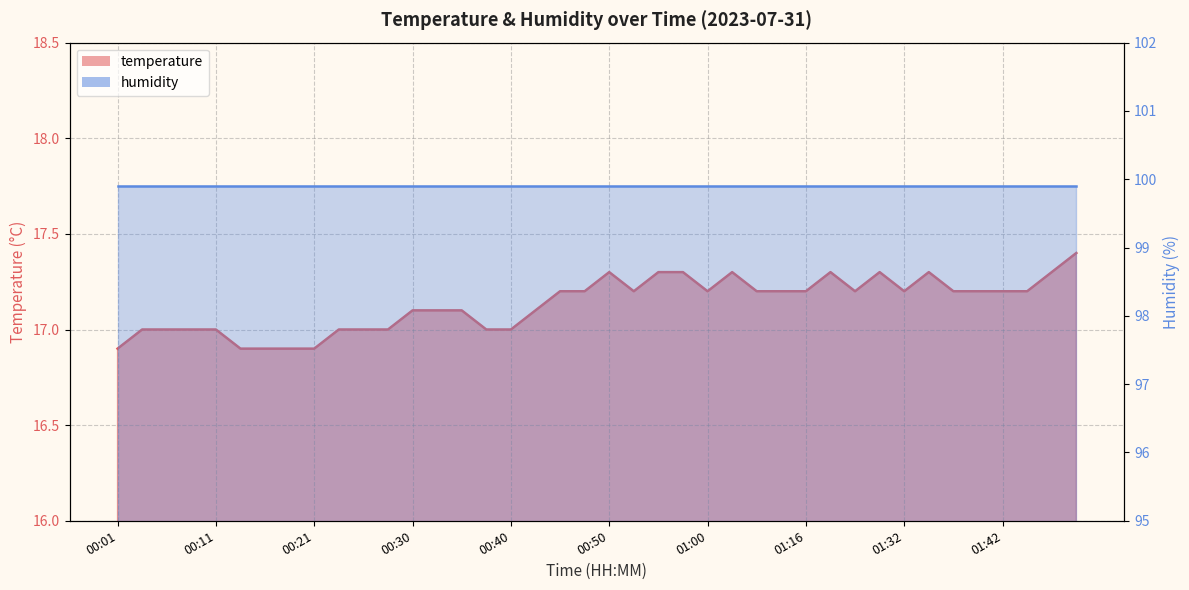

Reading left to right, extract all data points from this chart.

00:01=16.9	00:03=17.0	00:06=17.0	00:08=17.0	00:11=17.0	00:13=16.9	00:16=16.9	00:18=16.9	00:21=16.9	00:23=17.0	00:26=17.0	00:28=17.0	00:30=17.1	00:33=17.1	00:35=17.1	00:38=17.0	00:40=17.0	00:43=17.1	00:45=17.2	00:48=17.2	00:50=17.3	00:53=17.2	00:55=17.3	00:58=17.3	01:00=17.2	01:03=17.3	01:11=17.2	01:13=17.2	01:16=17.2	01:18=17.3	01:27=17.2	01:30=17.3	01:32=17.2	01:35=17.3	01:37=17.2	01:40=17.2	01:42=17.2	01:45=17.2	01:47=17.3	01:50=17.4